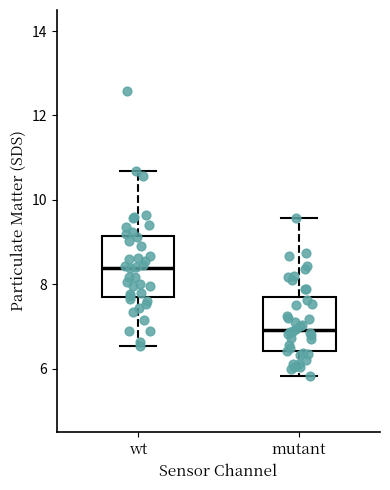

Reading left to right, transcribe this box plot: for each box, give where its median line is, the range the box spans, and where its two whiskers end, as read against the y-axis. The values are not printed on the chart, so give them approximately, as read against the axis.

wt: median 8.4, box 7.8 to 9.2, whiskers 6.6 to 10.6
mutant: median 7.0, box 6.4 to 7.6, whiskers 5.8 to 9.6